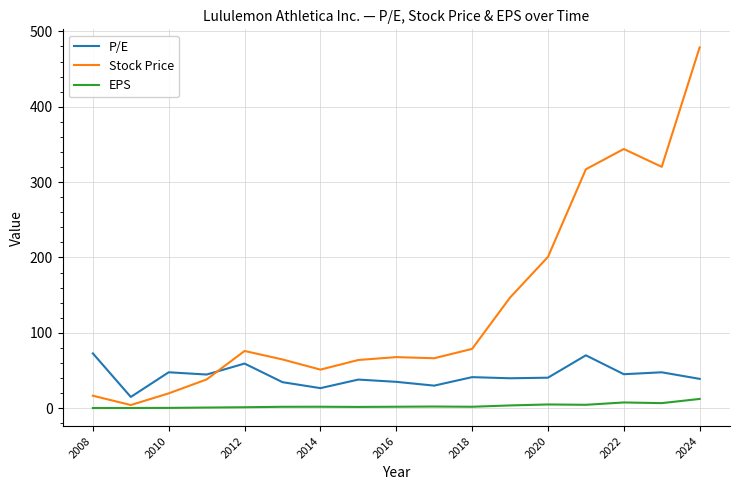

Which series has the largest total across all categories?

Stock Price